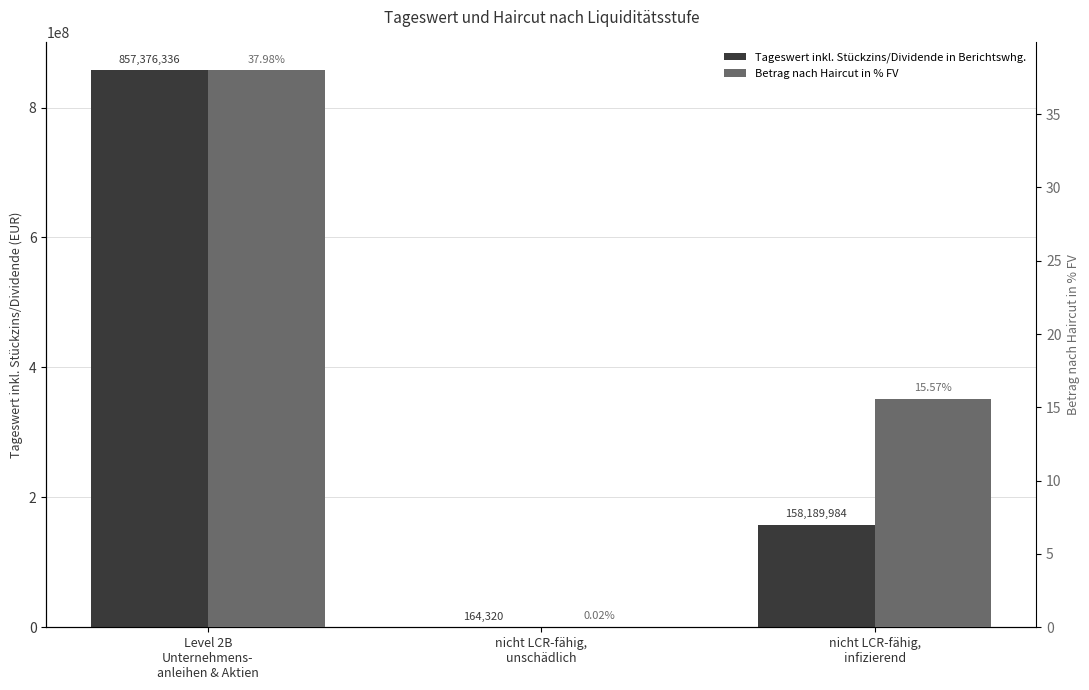

Between nicht LCR-fähig,
unschädlich and nicht LCR-fähig,
infizierend, which series saw the biggest shift?

Tageswert inkl. Stückzins/Dividende in Berichtswhg.